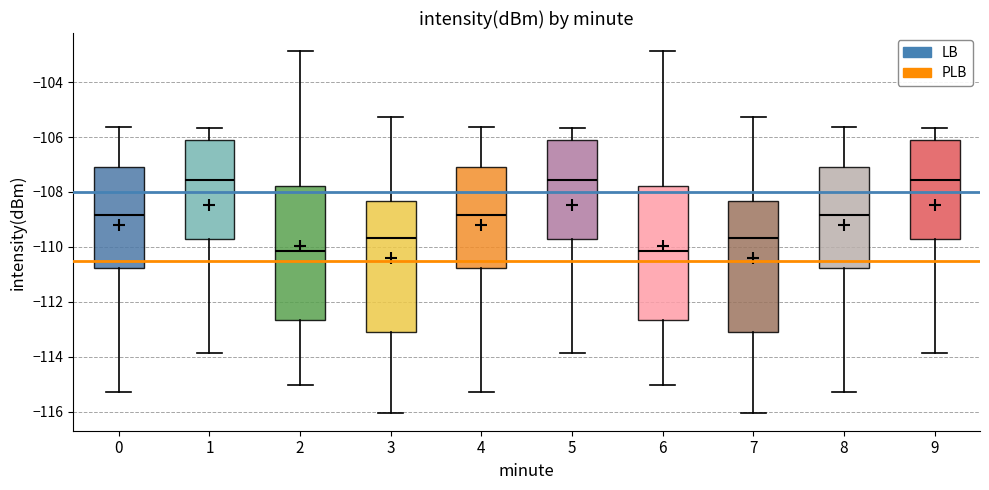

Where does the lower whisker of the box at x = 6 end on the y-axis? The values are not printed on the chart, so give them approximately, as read against the axis.

-115.0